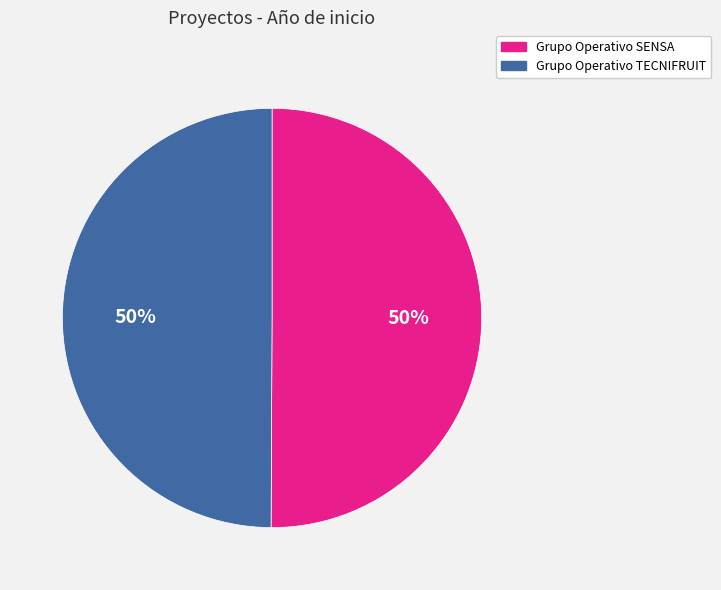

Is the sum of Grupo Operativo TECNIFRUIT and Grupo Operativo SENSA greater than half?

Yes